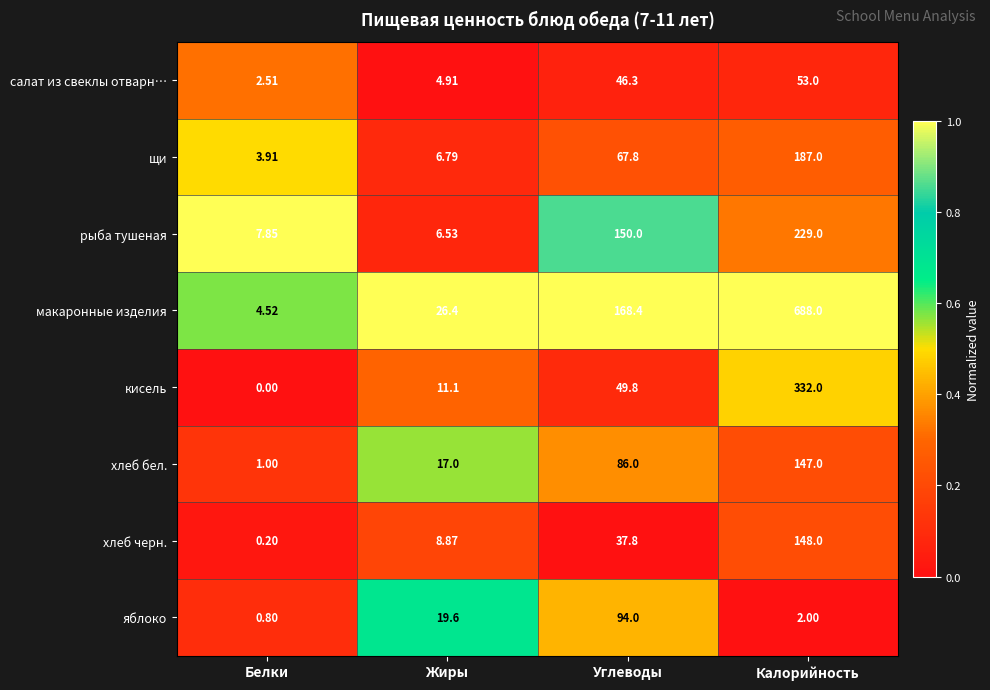

At which category is the sum across all series the highest?

Калорийность